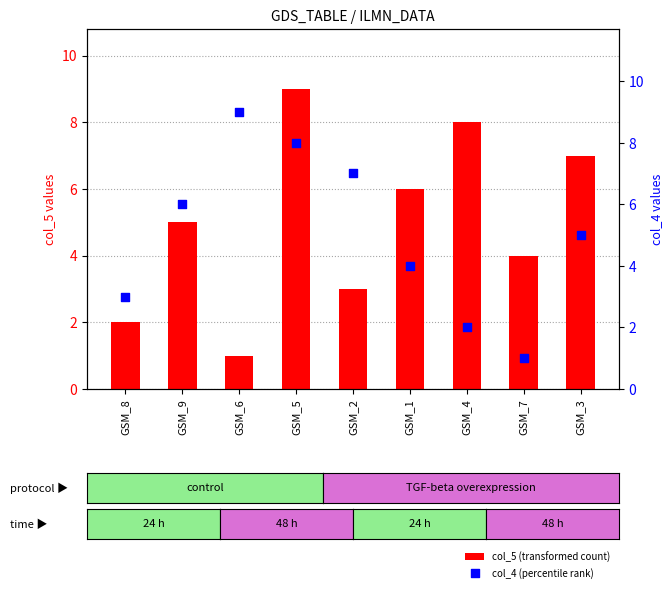

Is the value of col_4 (percentile rank) at GSM_7 greater than the value of col_5 (transformed count) at GSM_3?

No